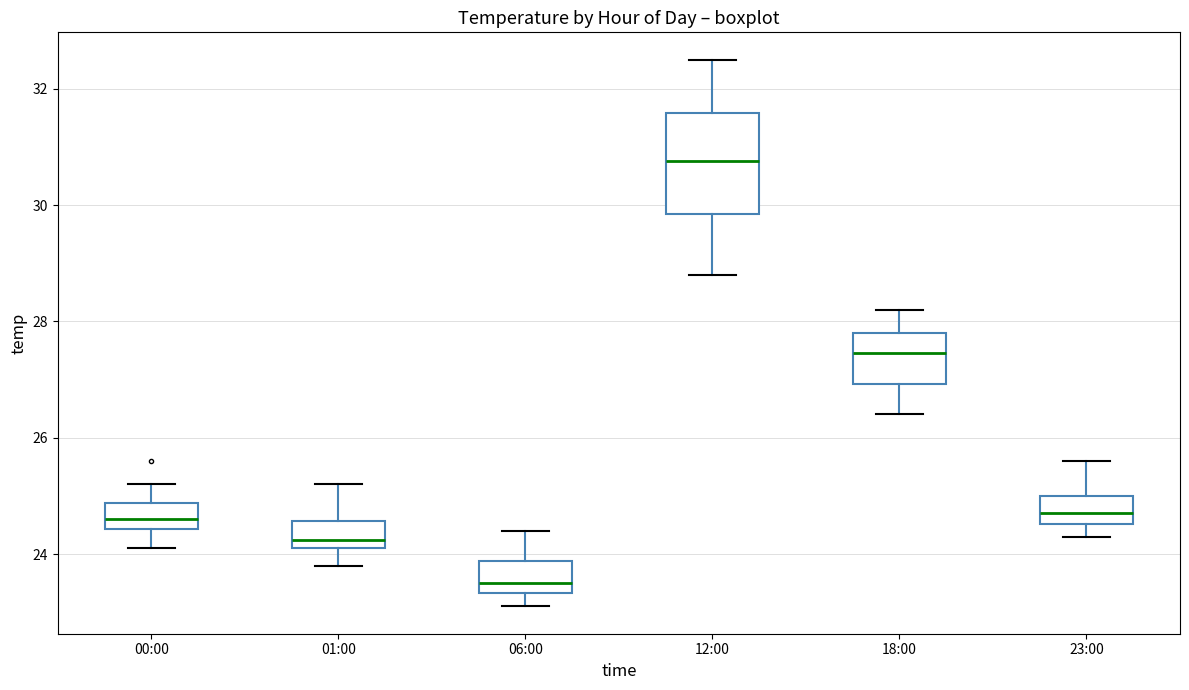

Comparing the boxes themselves (not the whiskers), which one is the tallest?

12:00